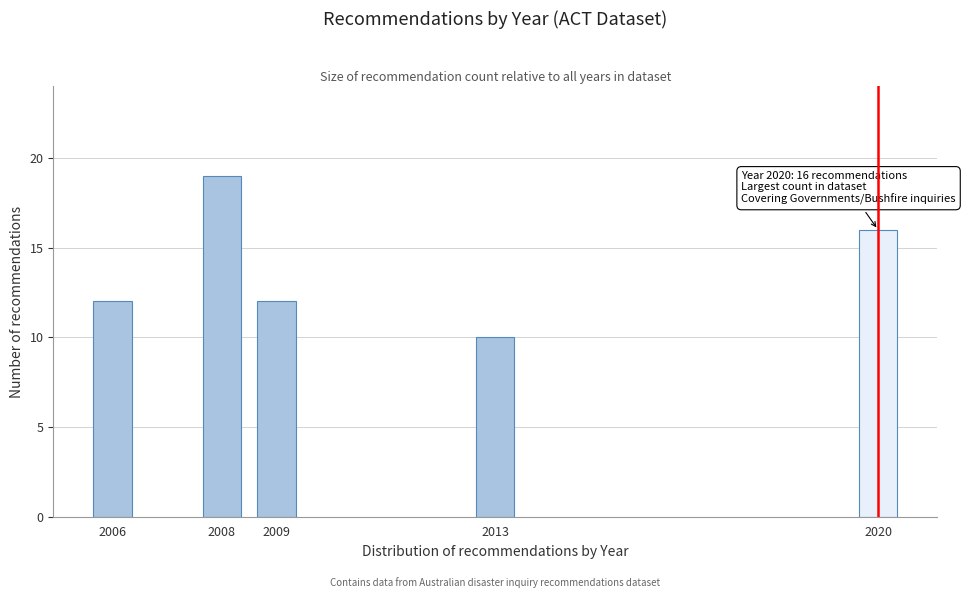

Reading left to right, what are all the values shown in this chart?

2006=12	2008=19	2009=12	2013=10	2020=16